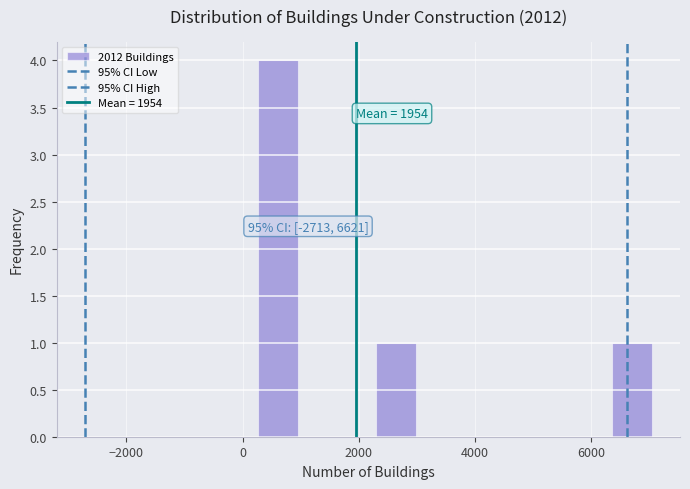

Around what value on the x-axis is the tallest bar? Give the approximate position of its centre, as read against the axis.

600